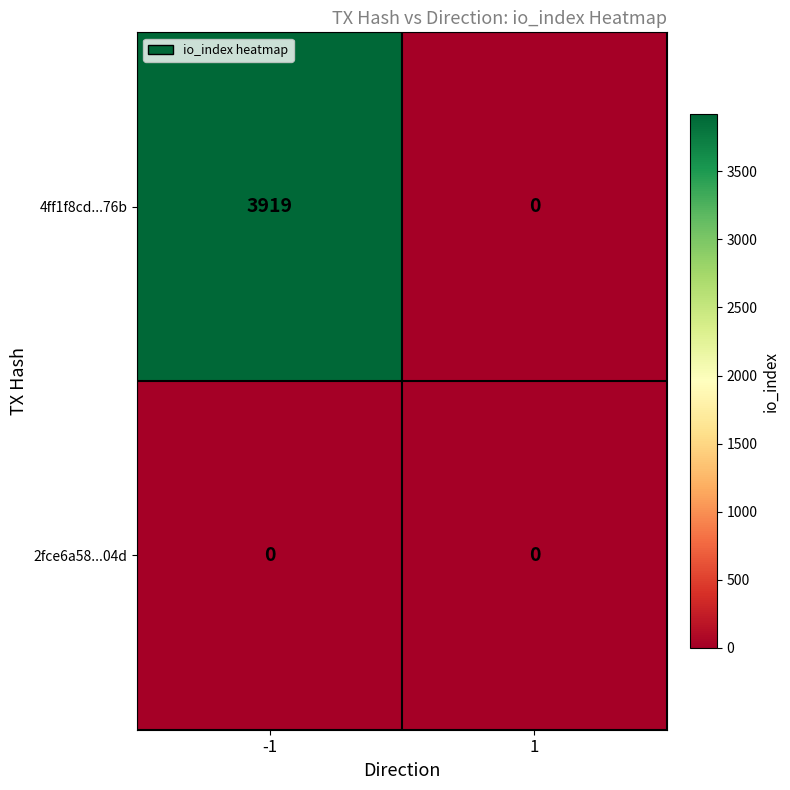

True or false: 4ff1f8cd...76b has a value of 3919 at -1.

True